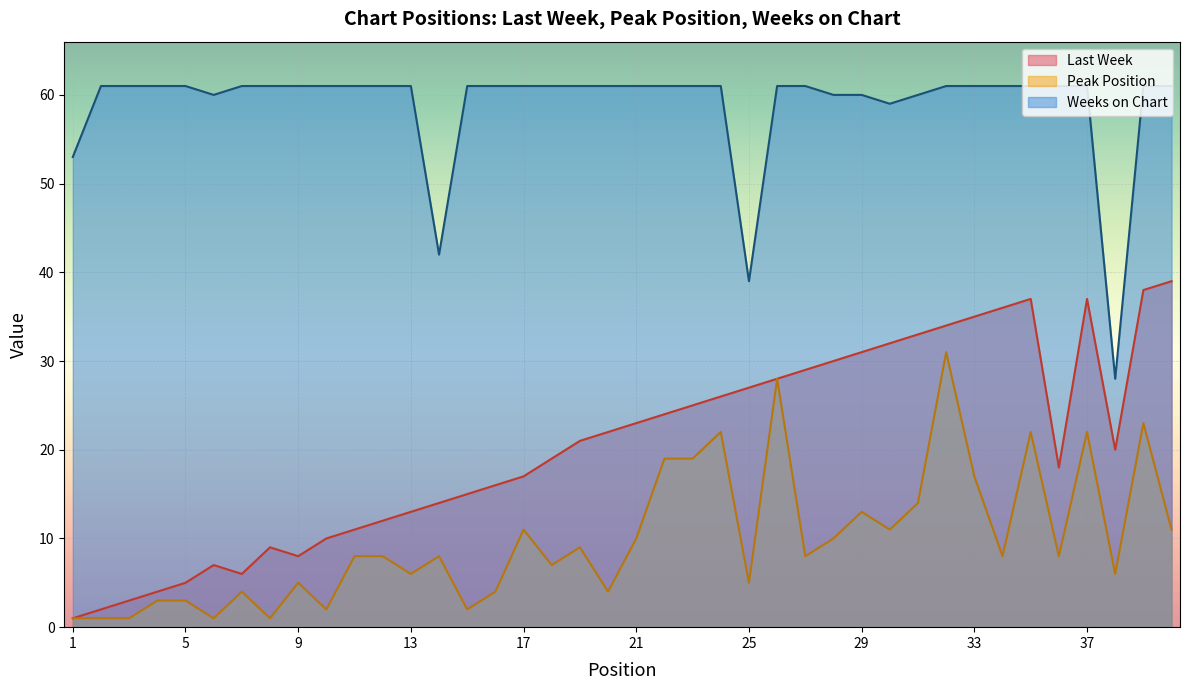

Which series has the largest range (max minus min)?

Last Week